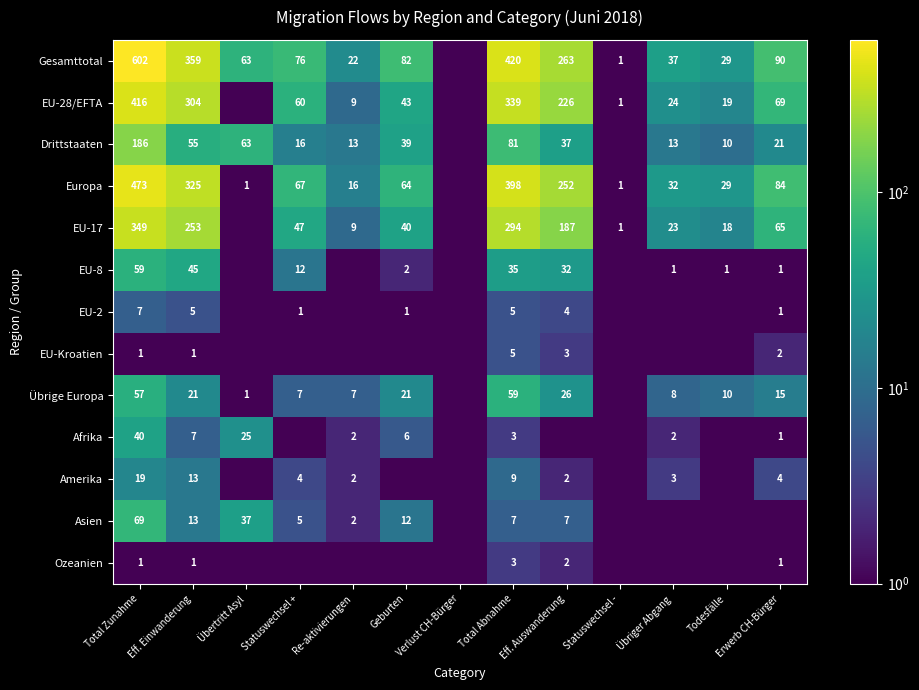

What is the difference between the highest and lowest values at Eff. Einwanderung?

358.0